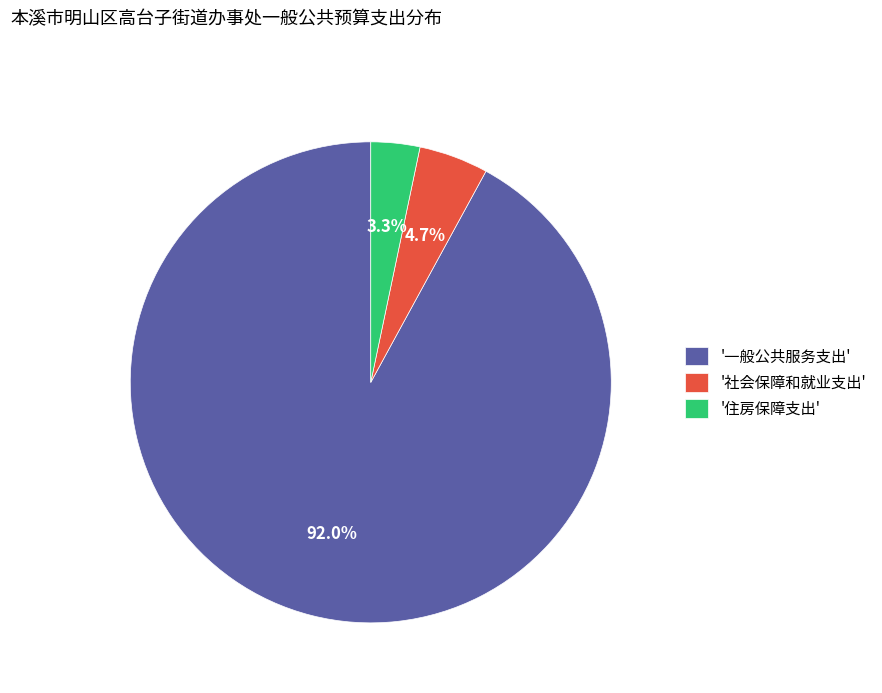

To the nearest percent, what is the difference between the largest and smallest slice percentages?

89%